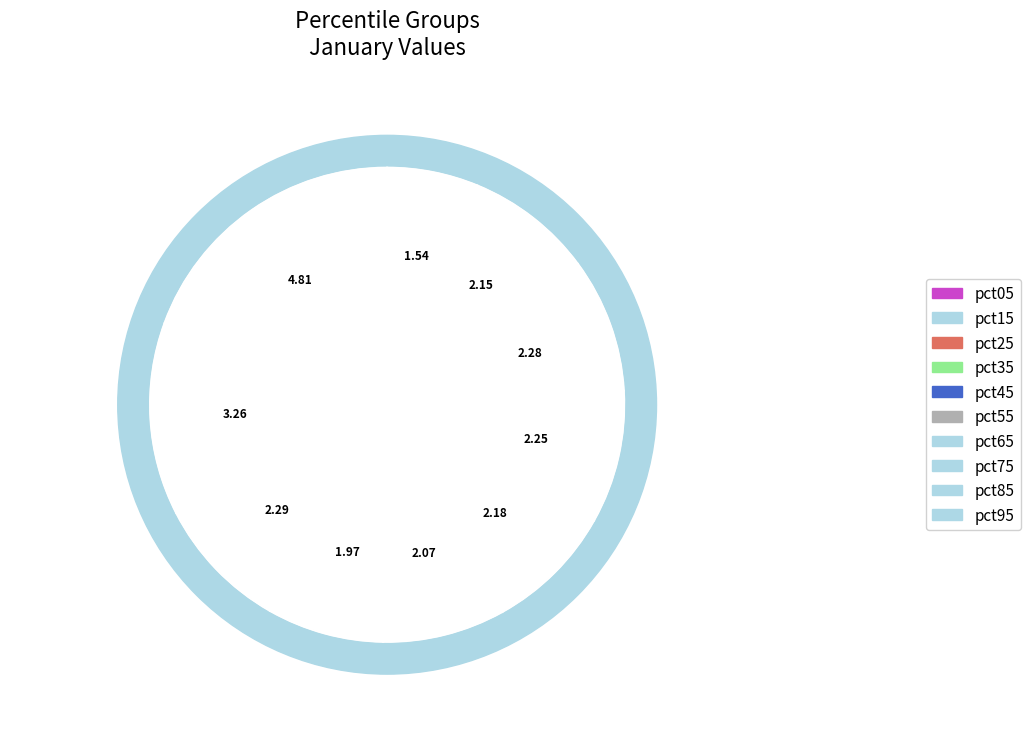

Which category has the biggest portion of the pie?

pct05